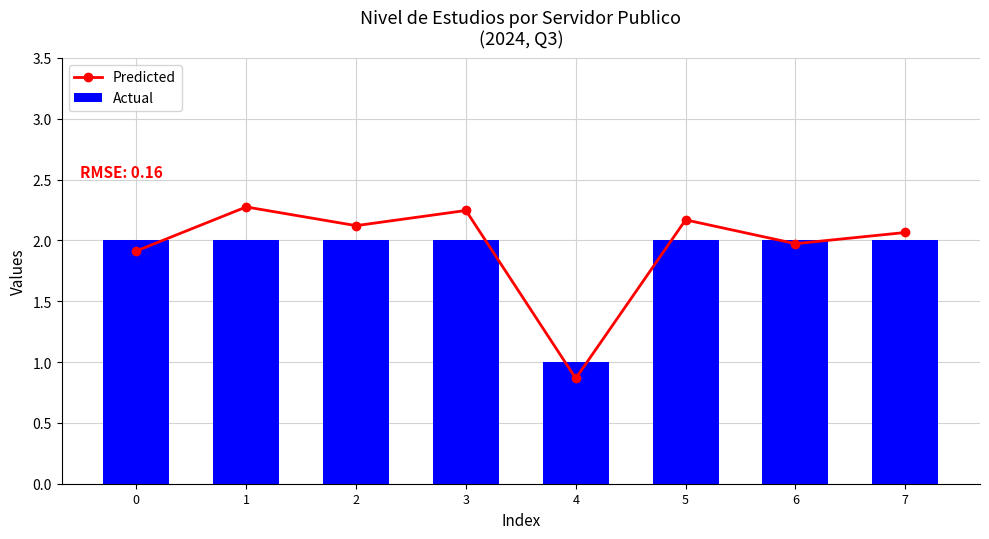

The Predicted series shows 1.3 at 5. True or false?

False